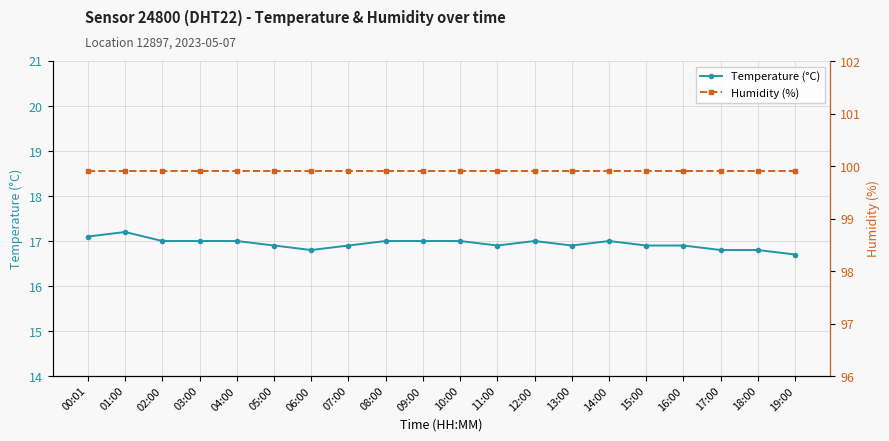

Which series has the largest range (max minus min)?

Temperature (°C)